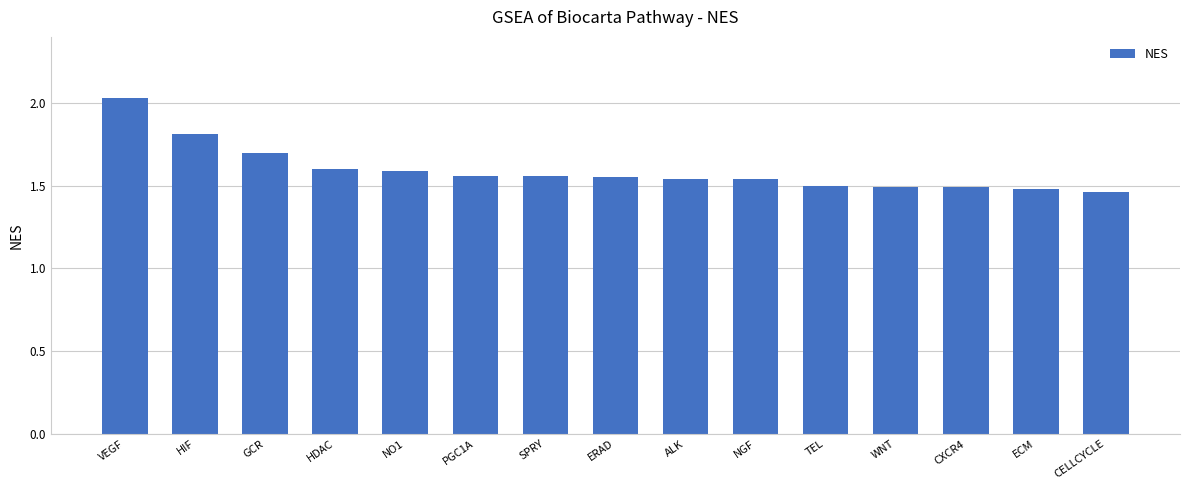

The value at CXCR4 is 1.5. True or false?

True